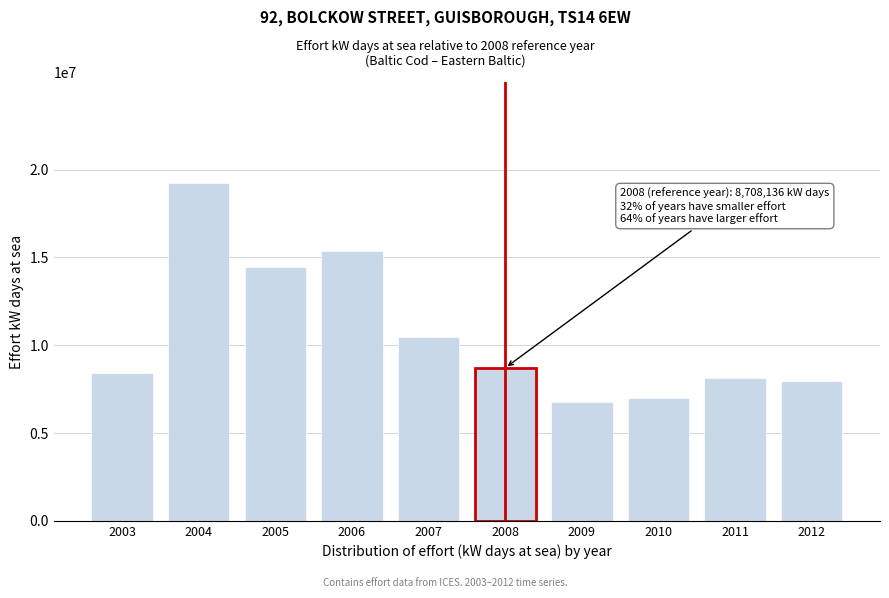

Reading right to left, extract all data points from this chart.

7943563	8110058	6991700	6779579	8708136	10465985	15375052	14481187	19214038	8391212